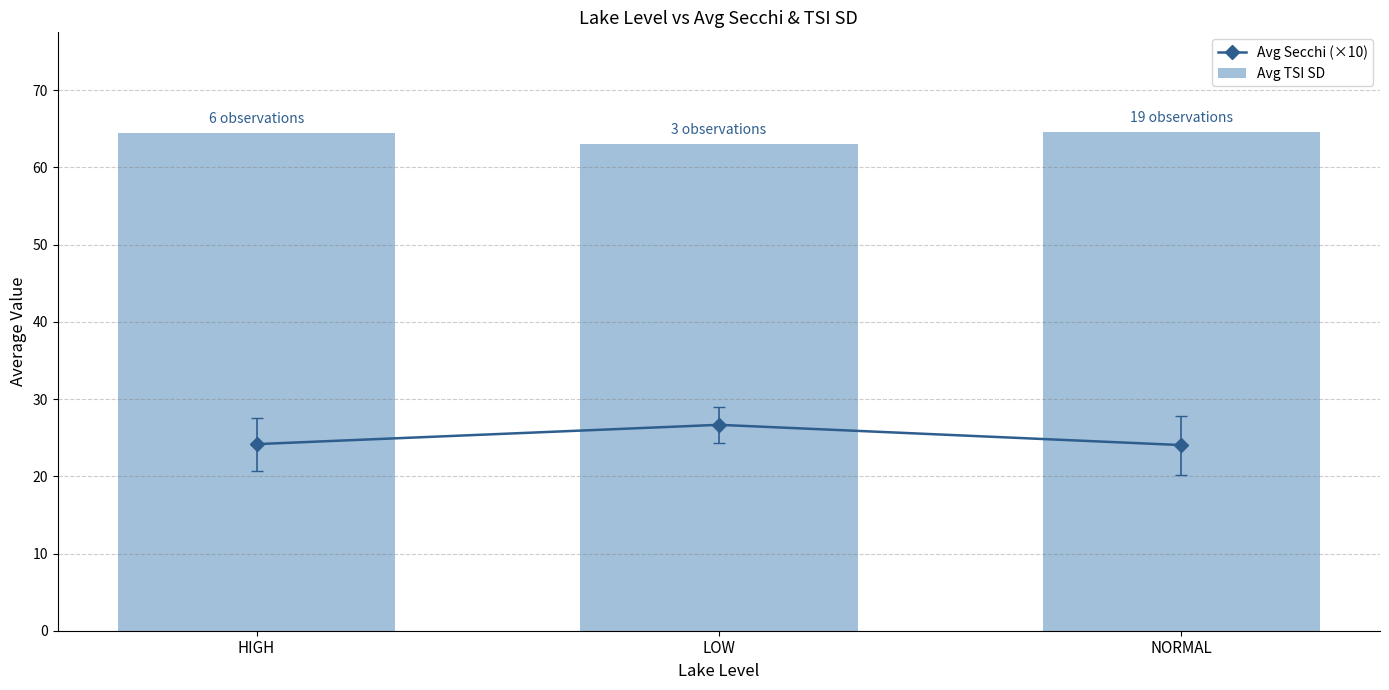

What is the lowest value of the Avg TSI SD series?

63.0